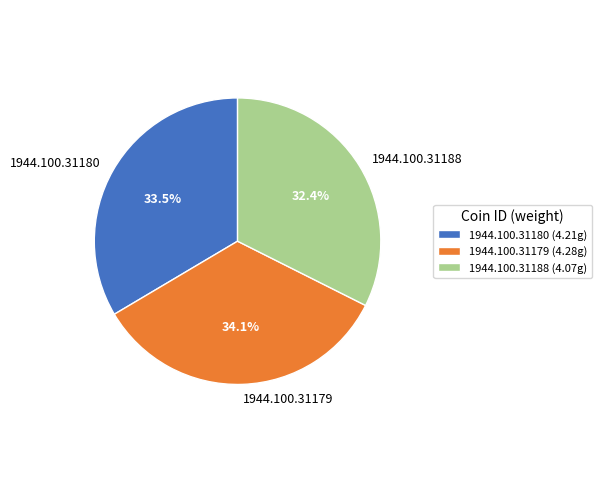

The 1944.100.31179 slice represents 34% of the pie. True or false?

True